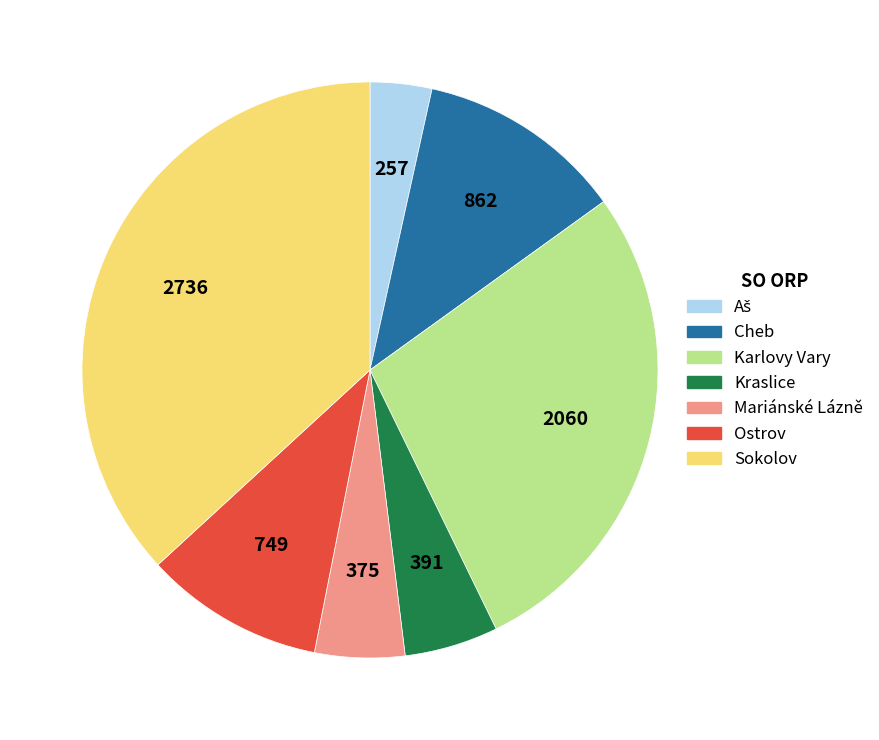

Is there a majority slice in this chart?

No